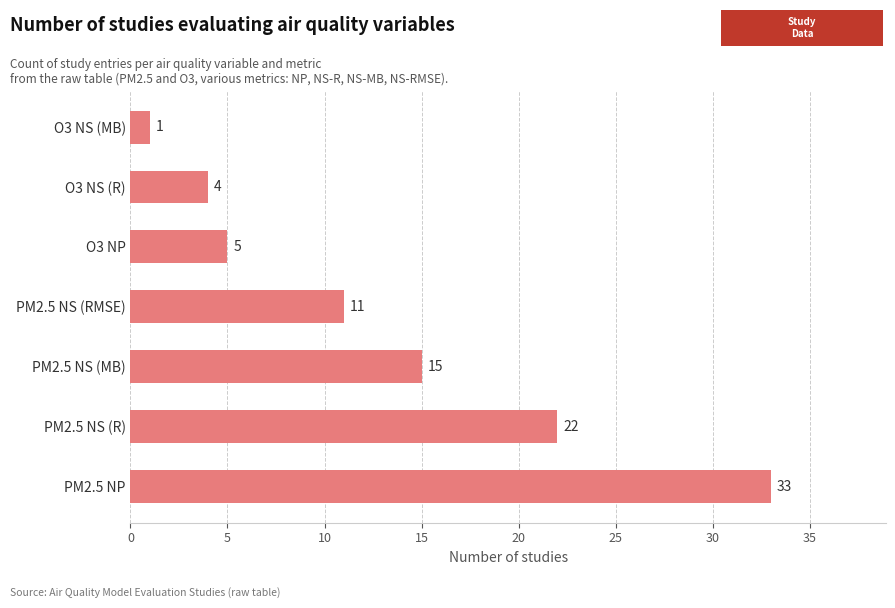

Read the value at PM2.5 NS (MB).

15